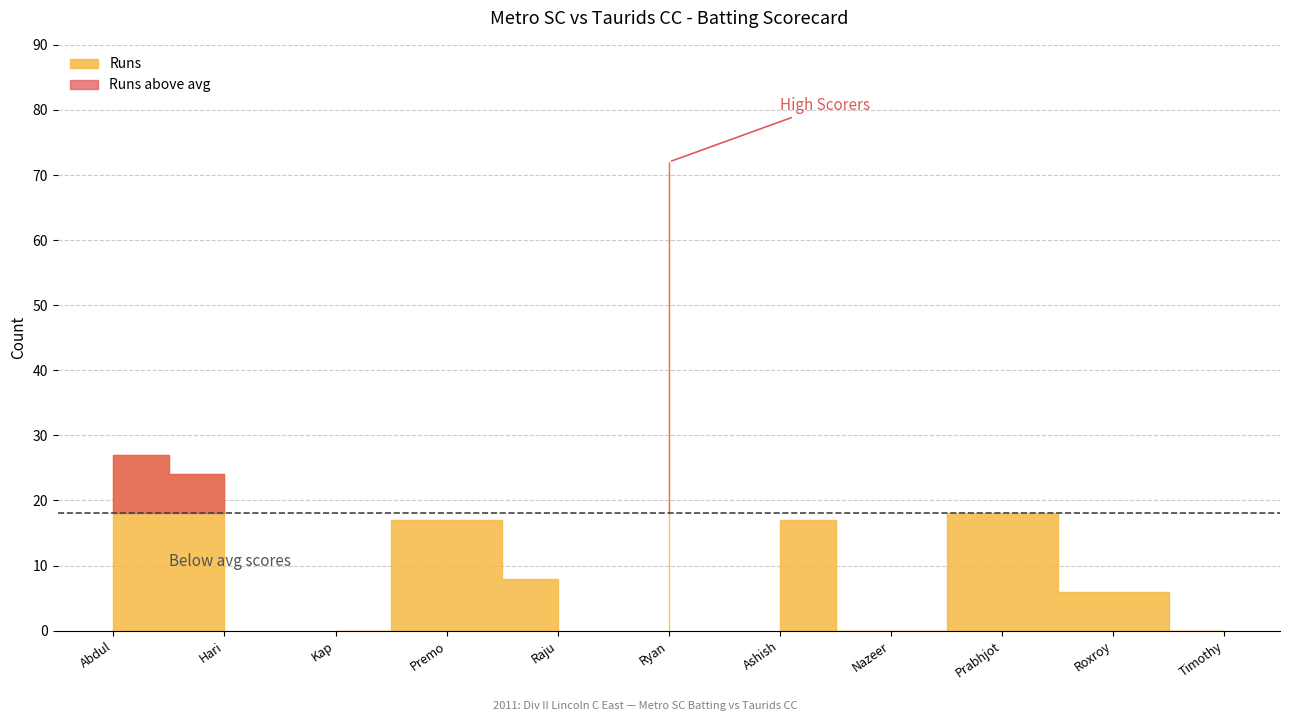

At which category is the sum across all series the highest?

Ryan Sooklal